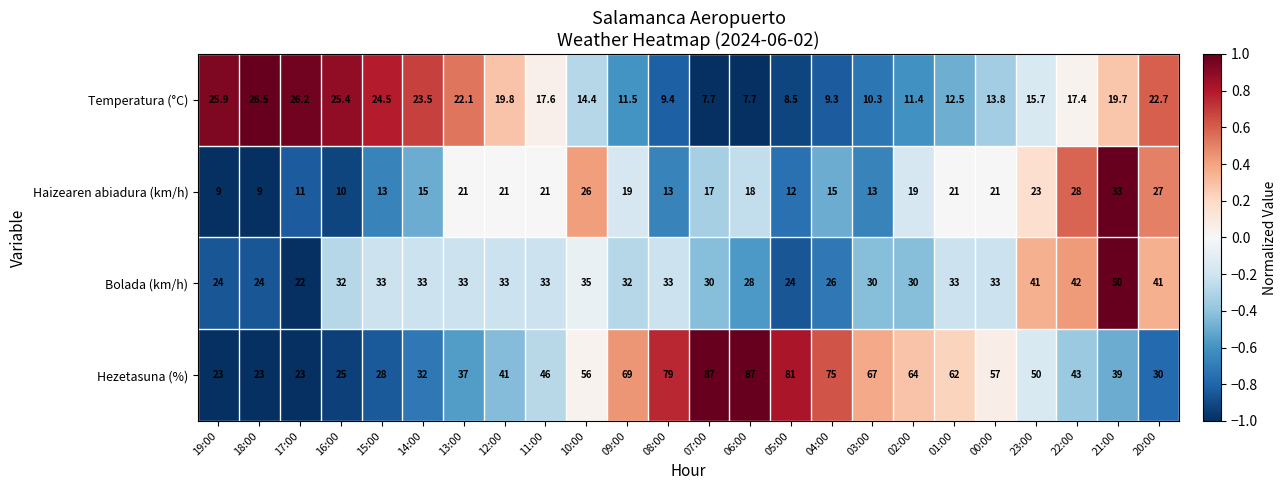

How many categories are shown in the chart?

24